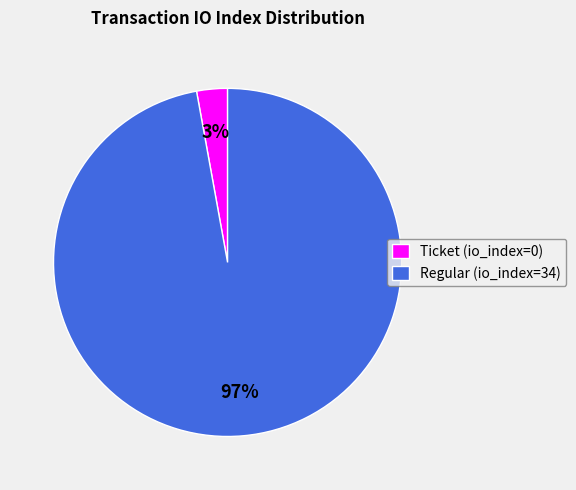

Which slice is the smallest?

Ticket (io_index=0)